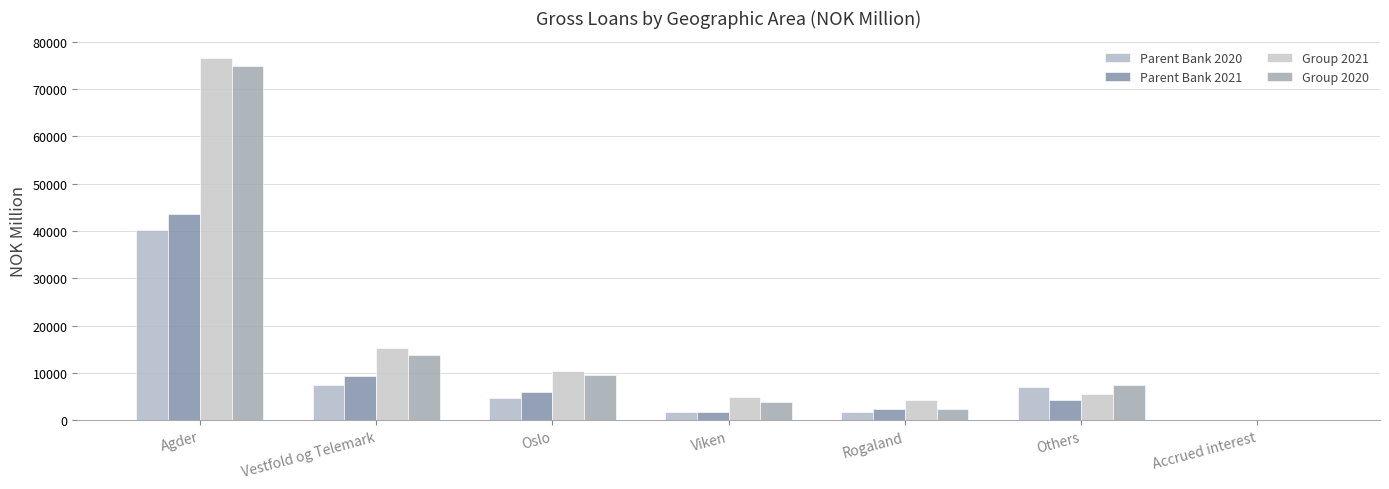

How many categories are shown in the chart?

7